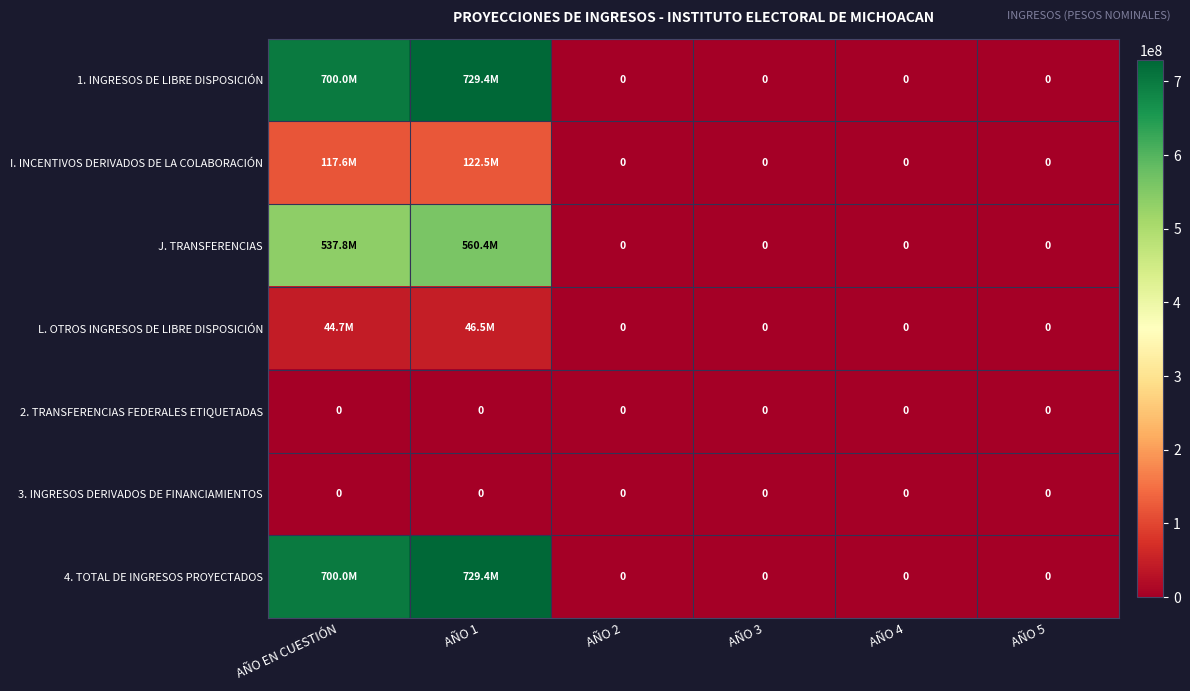

What is the greatest value displayed?

729400000.0